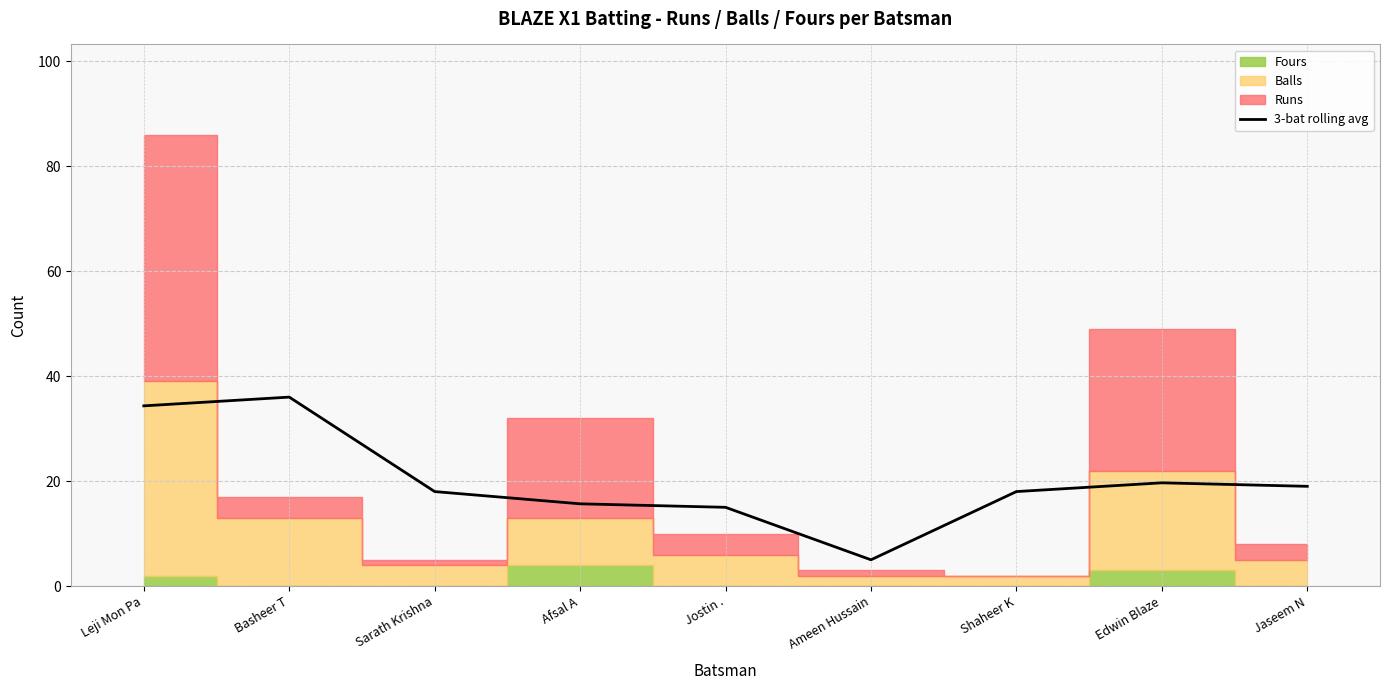

Reading left to right, transcribe all the data shown in this chart.

34.3	36.0	18.0	15.7	15.0	5.0	18.0	19.7	19.0